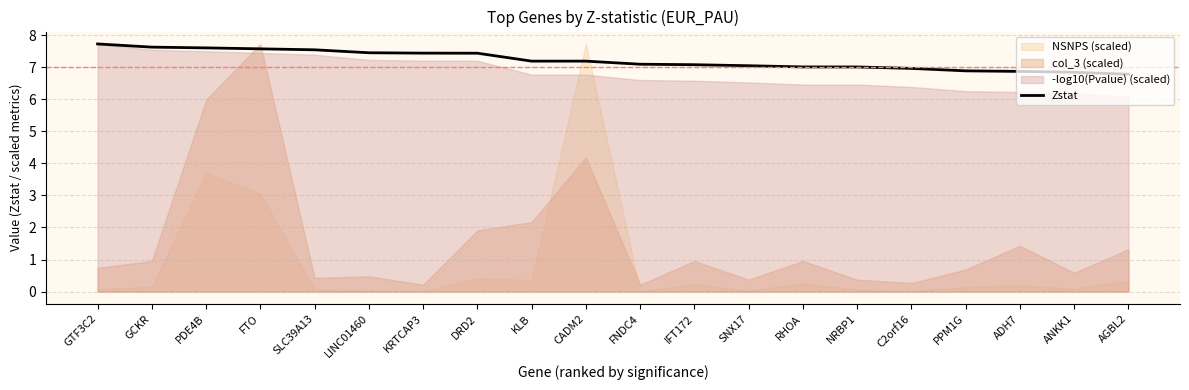

What is the label of the 20th point from the left?

AGBL2